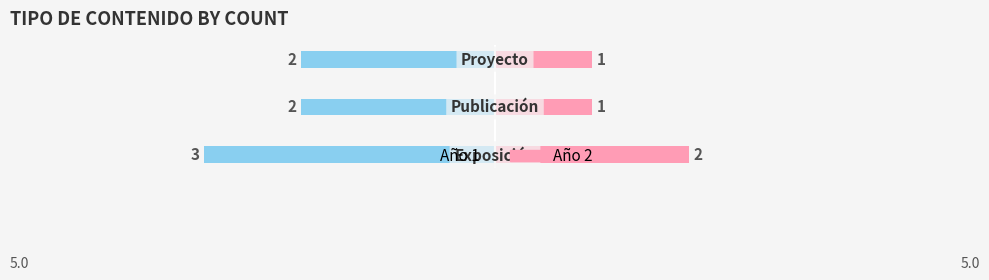

Are the bars grouped side by side (vs. stacked)?

Yes